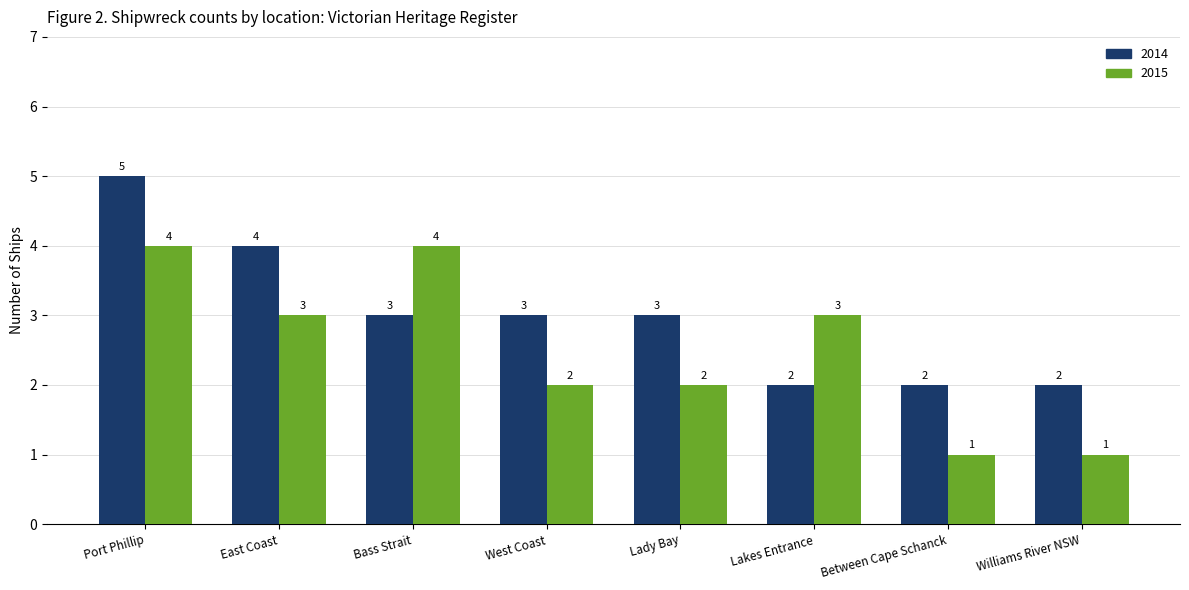

Count the number of categories in the chart.

8